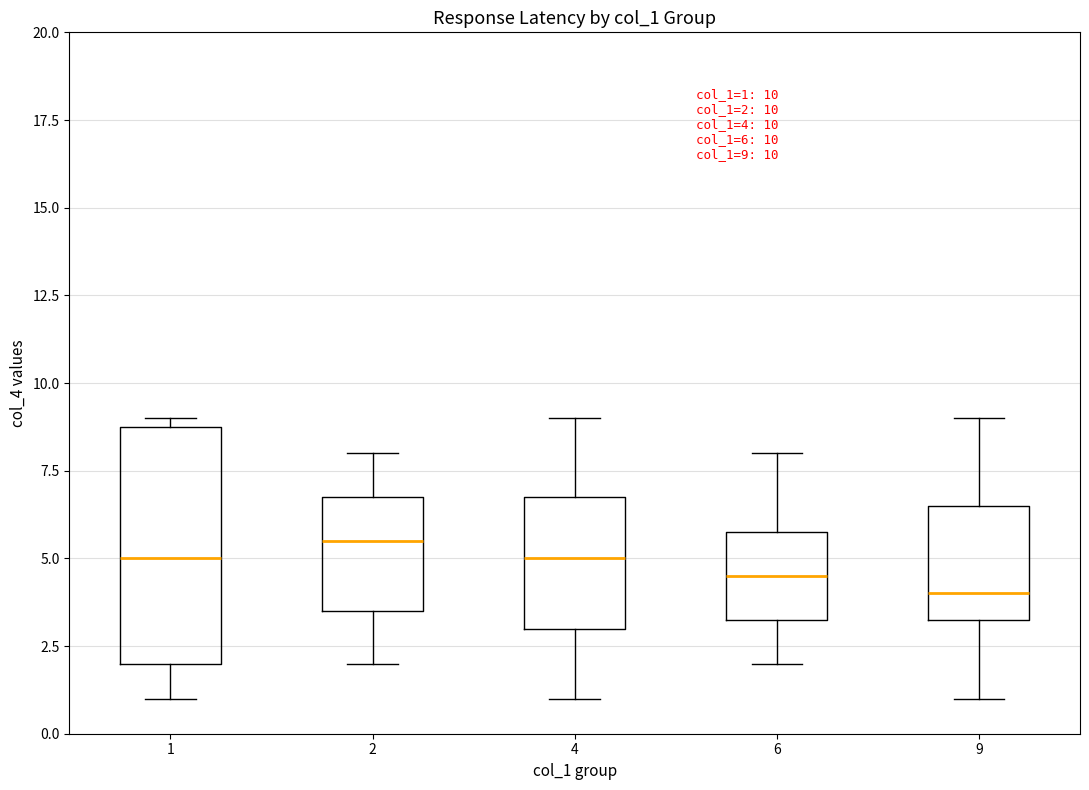

Which box has the lowest median line?

9